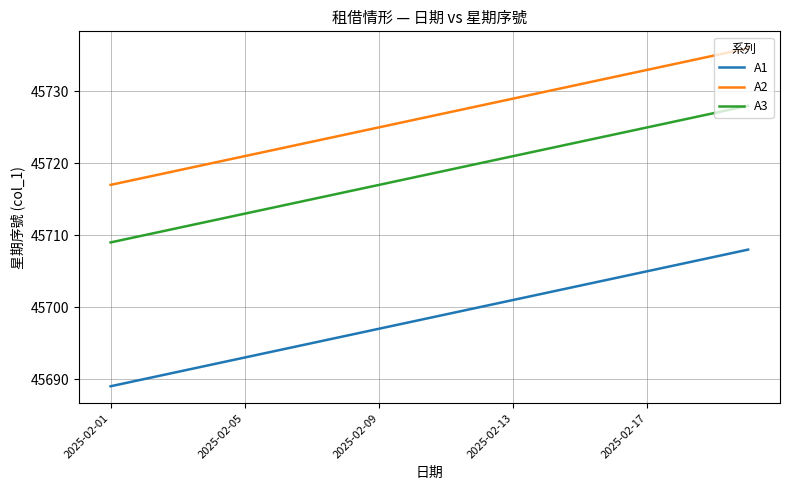

What is the lowest value of the A2 series?

45717